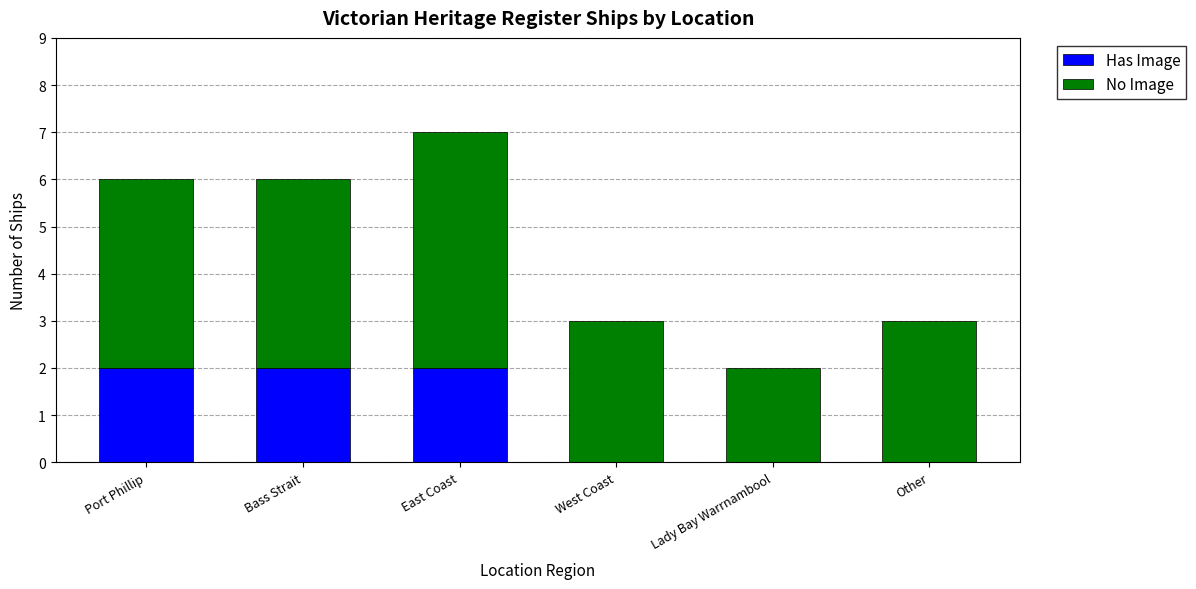

Is it true that Has Image equals -1 at Lady Bay Warrnambool?

False